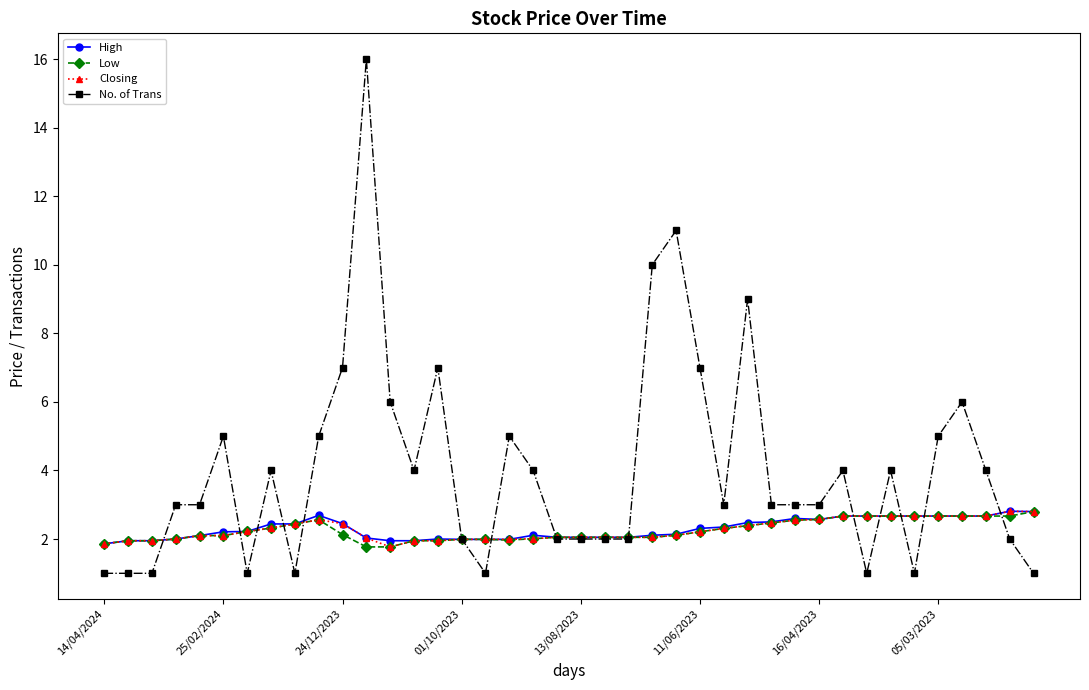

Is this an area chart (filled region under the line)?

No